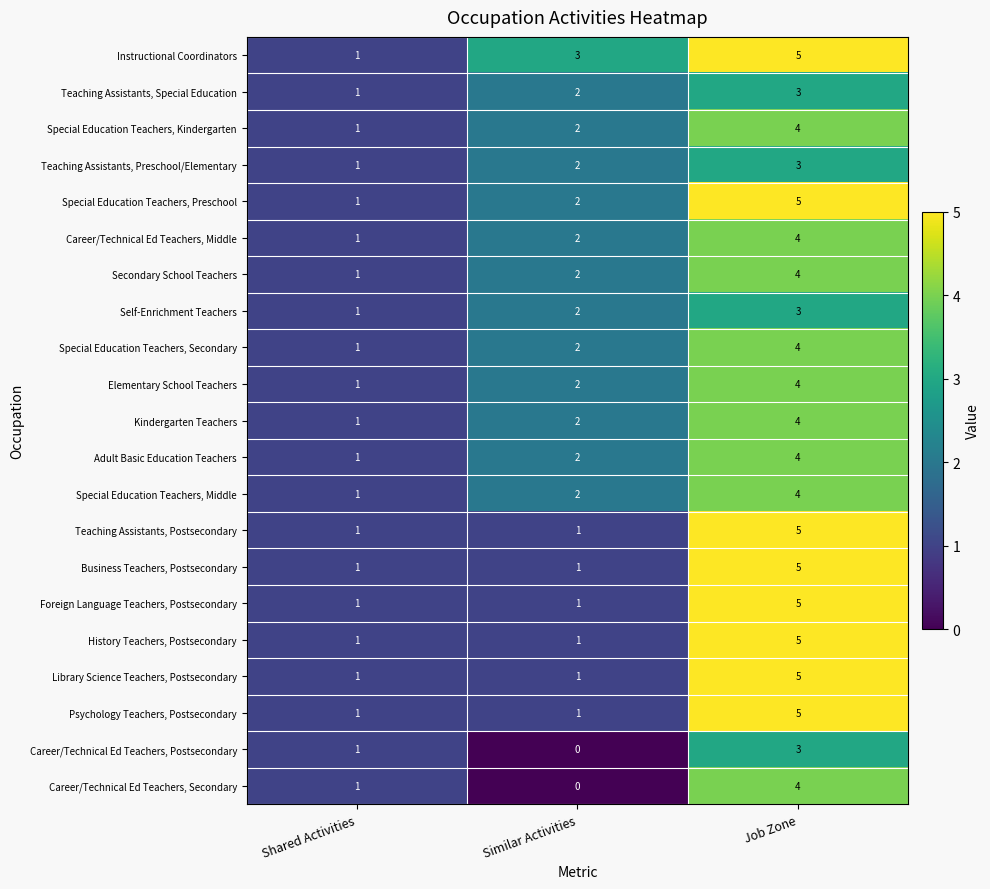

Count the Kindergarten Teachers values in the range 1 to 4.

3